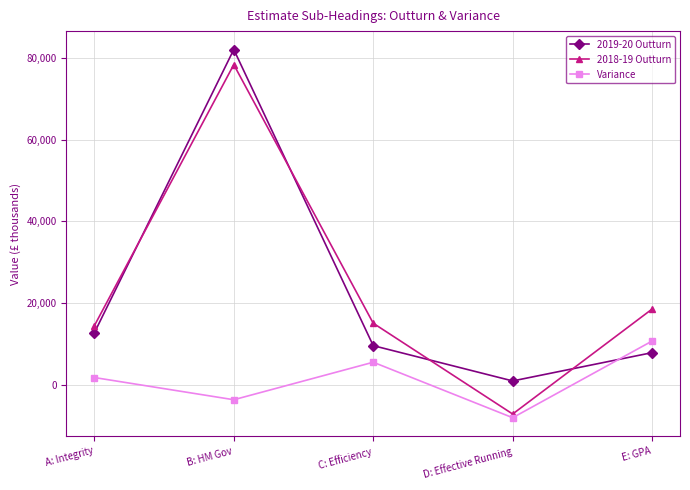

Which series changed the most between B: HM Gov and C: Efficiency?

2019-20 Outturn